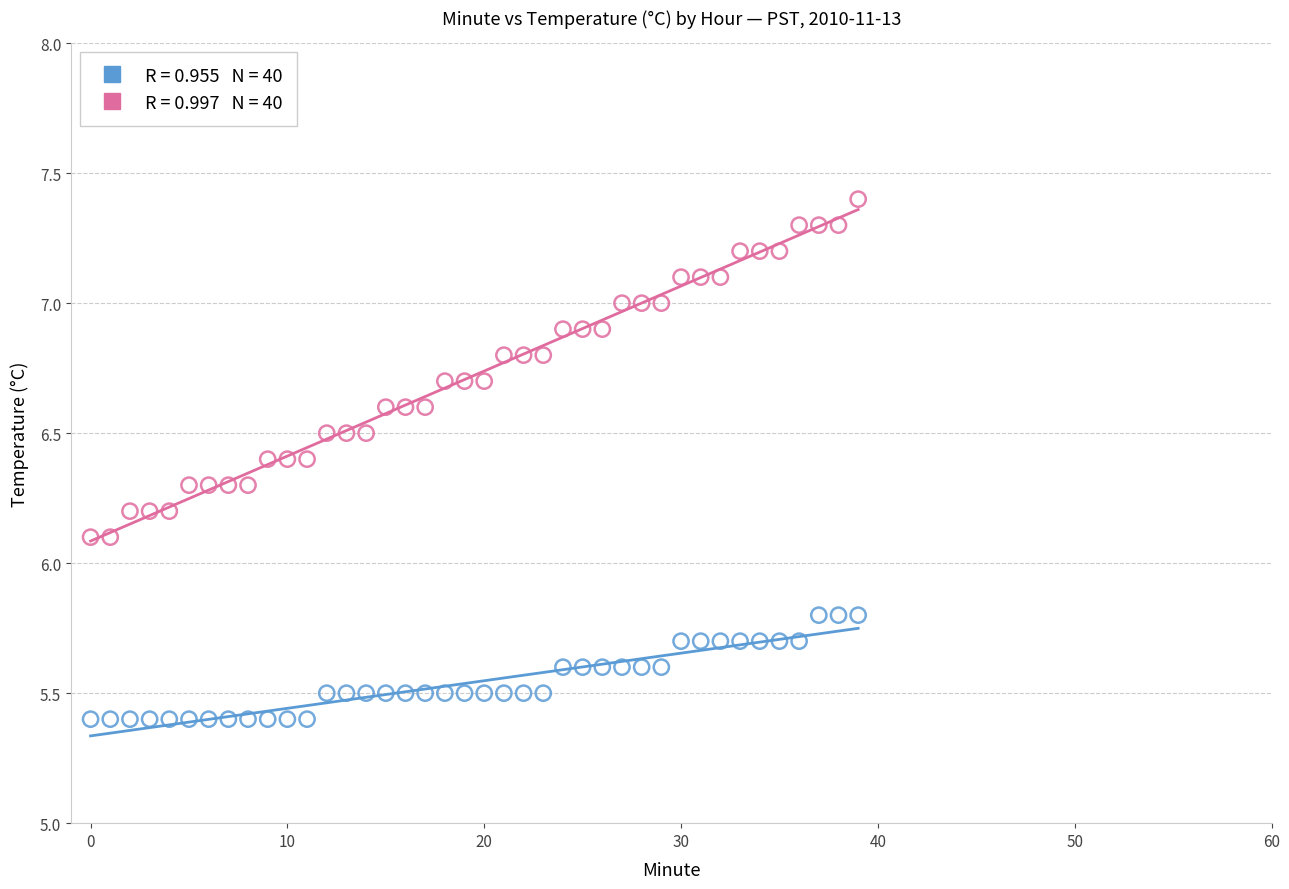

Across all data points, what is the range of Y values (max minus min)?

2.0